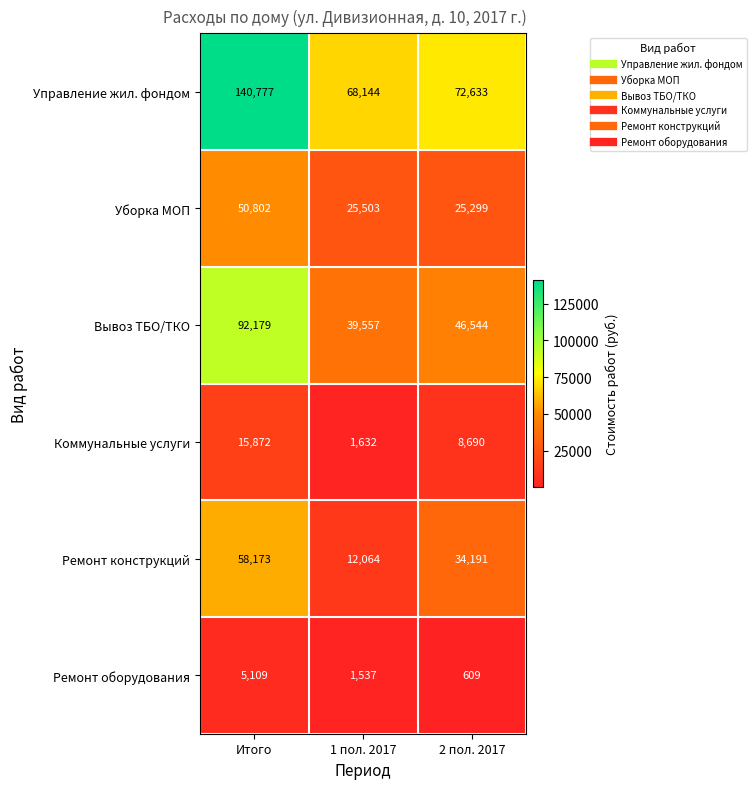

Is it true that Коммунальные услуги equals 15112 at 2 пол. 2017?

False